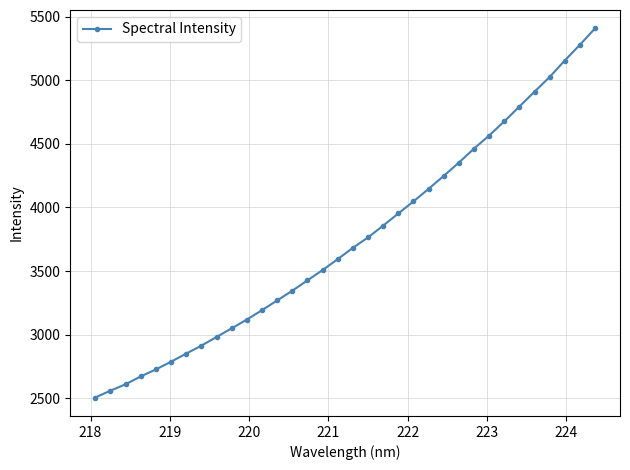

Count the number of categories in the chart.

34